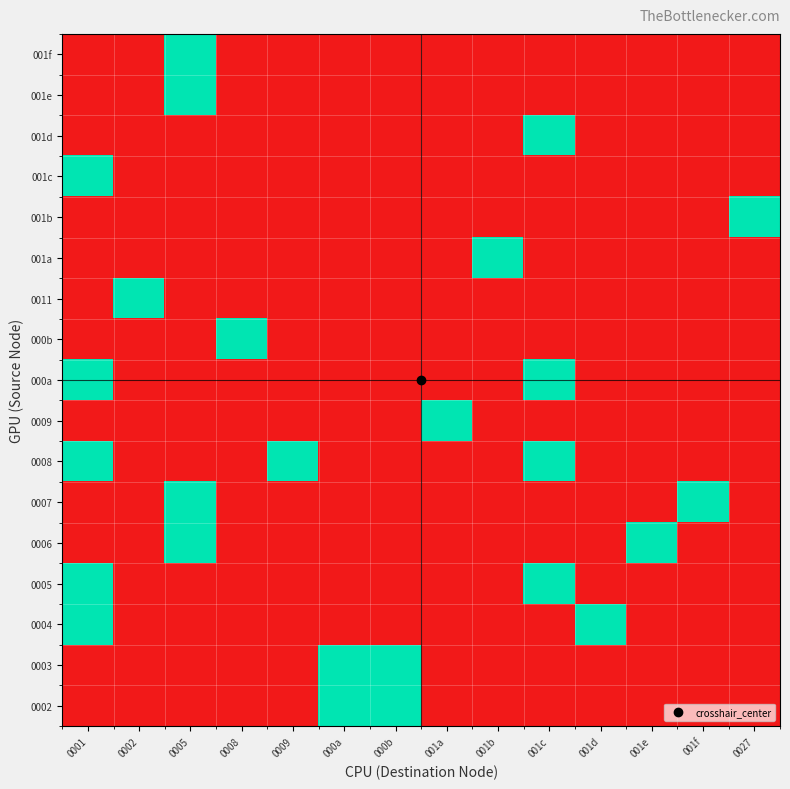

List the series in order of their peak value, lowest first.

0002, 0003, 0004, 0005, 0006, 0007, 0008, 0009, 000a, 000b, 0011, 001a, 001b, 001c, 001d, 001e, 001f